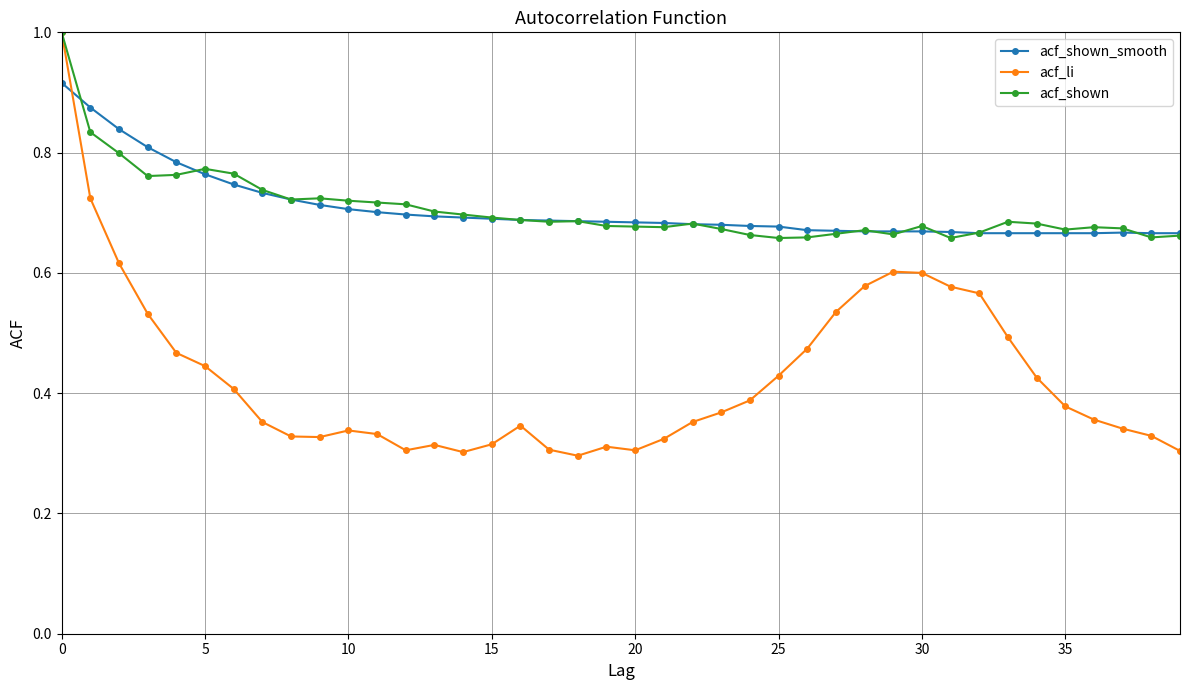

At how many categories does at least one series exceed 0?

40